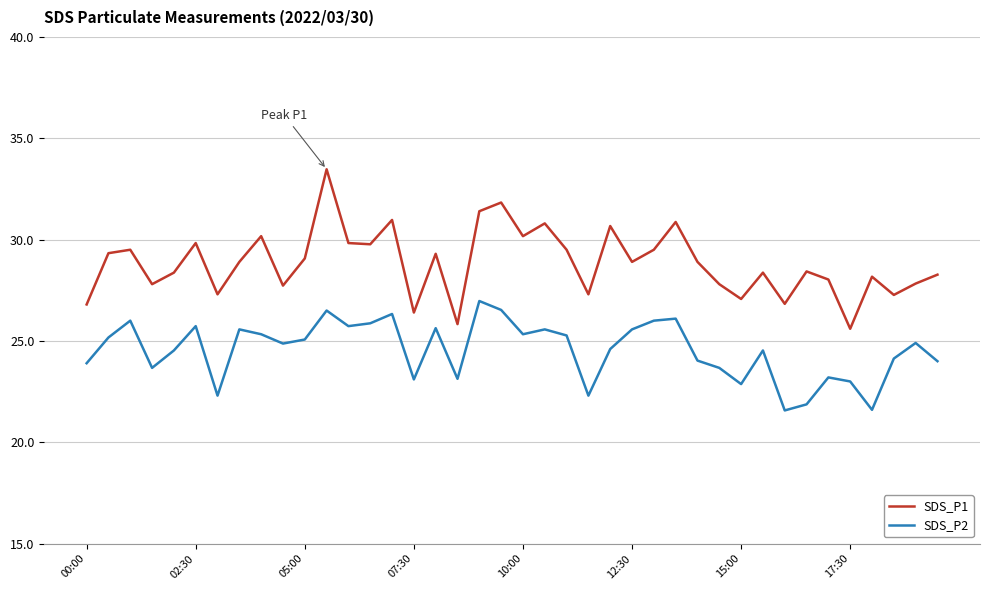

Which series has the largest total across all categories?

SDS_P1